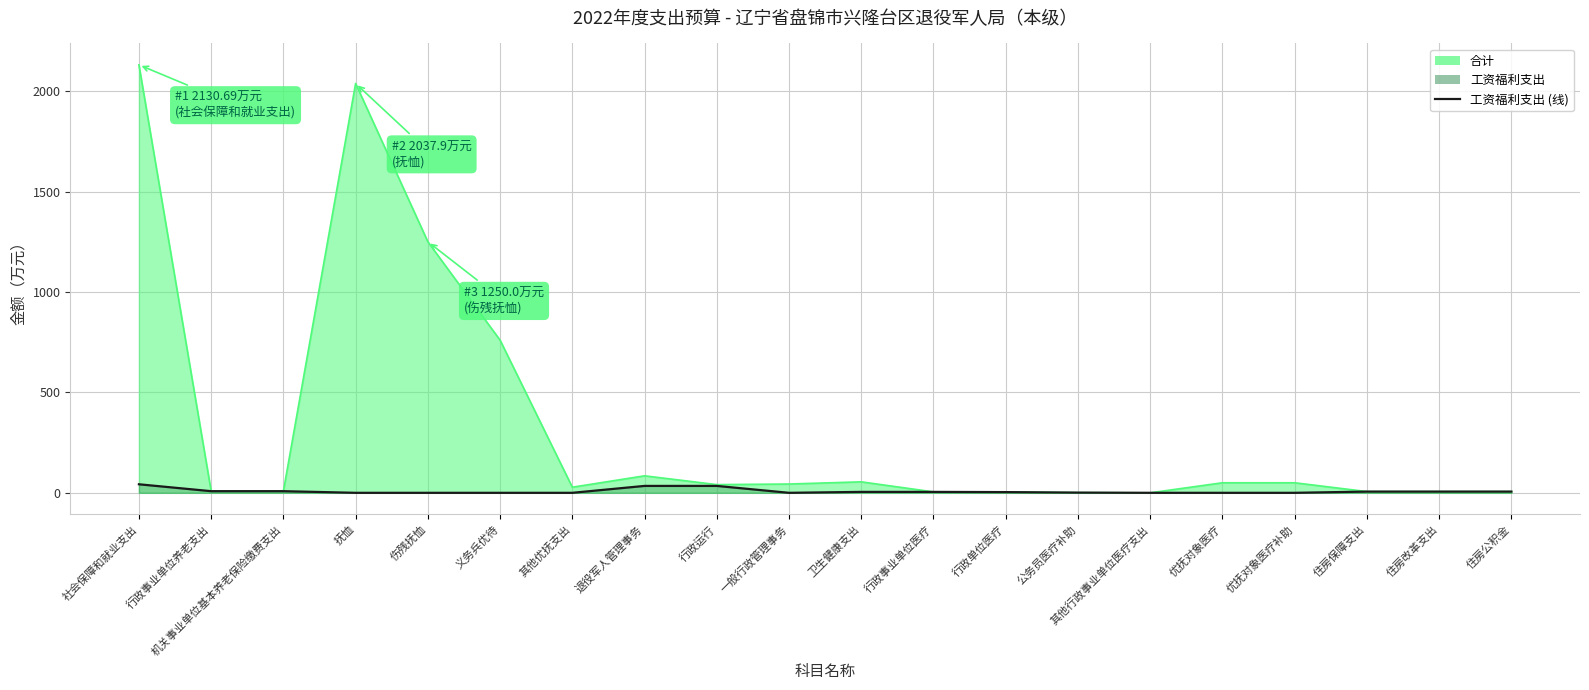

What is the label of the 8th point from the right?

行政单位医疗